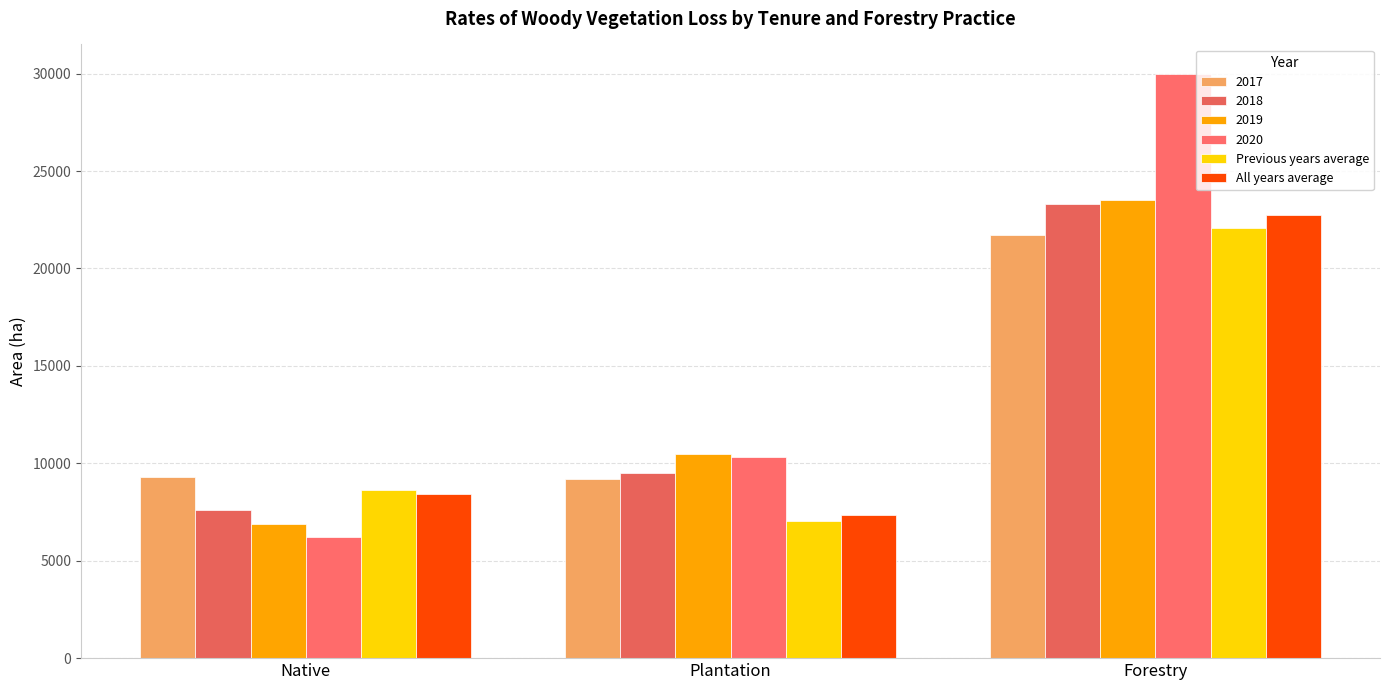

At which label is All years average closest to 15040?

Native